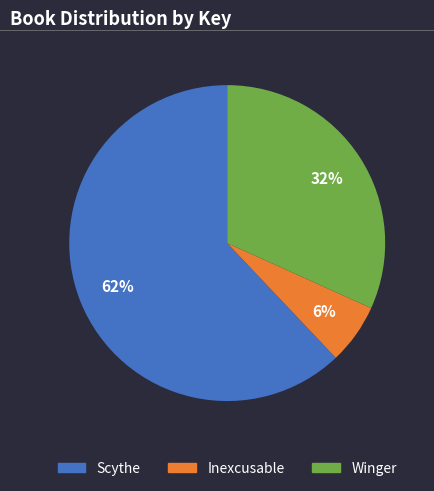

Is it true that Scythe is 51% of the pie?

False